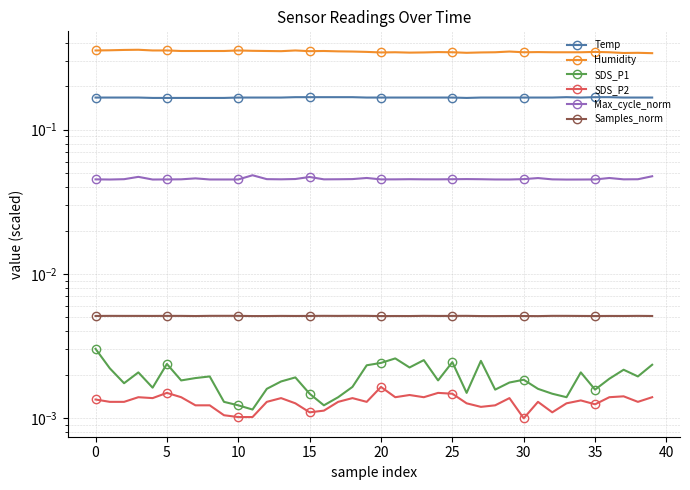

True or false: SDS_P1 and SDS_P2 cross at least once.

False